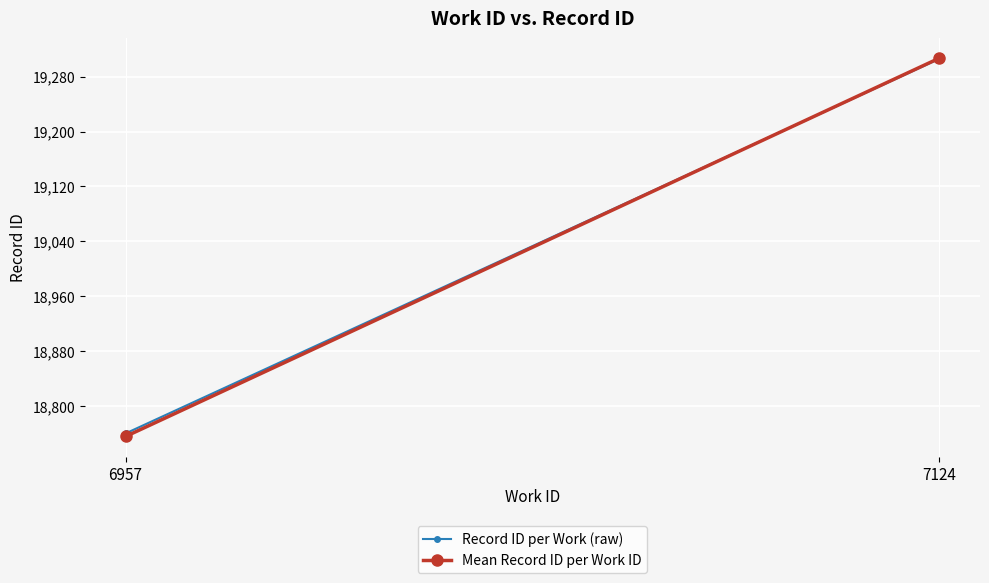

The chart shows a value of 12334 at 6957. True or false?

False